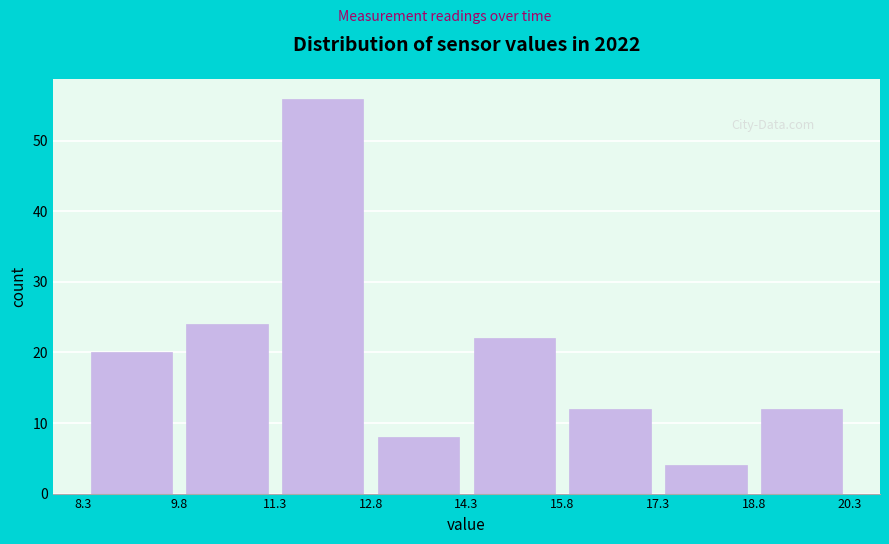

Reading left to right, list every bar in this chart as the range it spans on the x-axis followed by its height. The values are not printed on the chart, so give them approximately, as read against the axis.

8.3 to 9.8: 20
9.8 to 11.3: 24
11.3 to 12.8: 56
12.8 to 14.3: 8
14.3 to 15.8: 22
15.8 to 17.3: 12
17.3 to 18.8: 4
18.8 to 20.3: 12